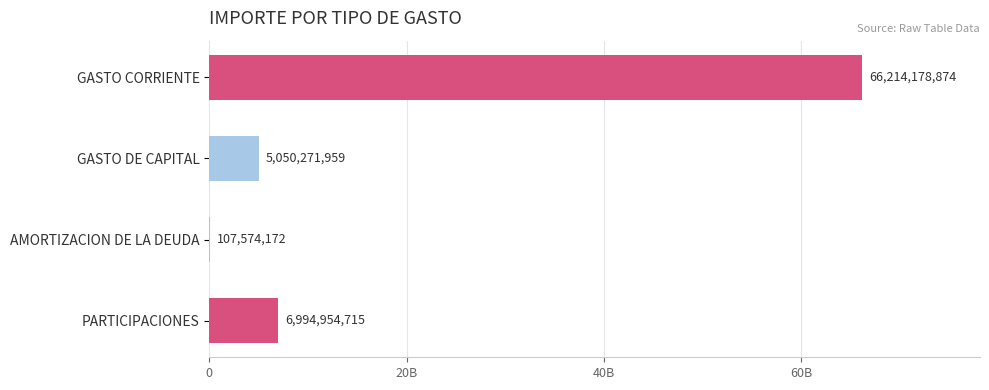

Are the bars horizontal?

Yes